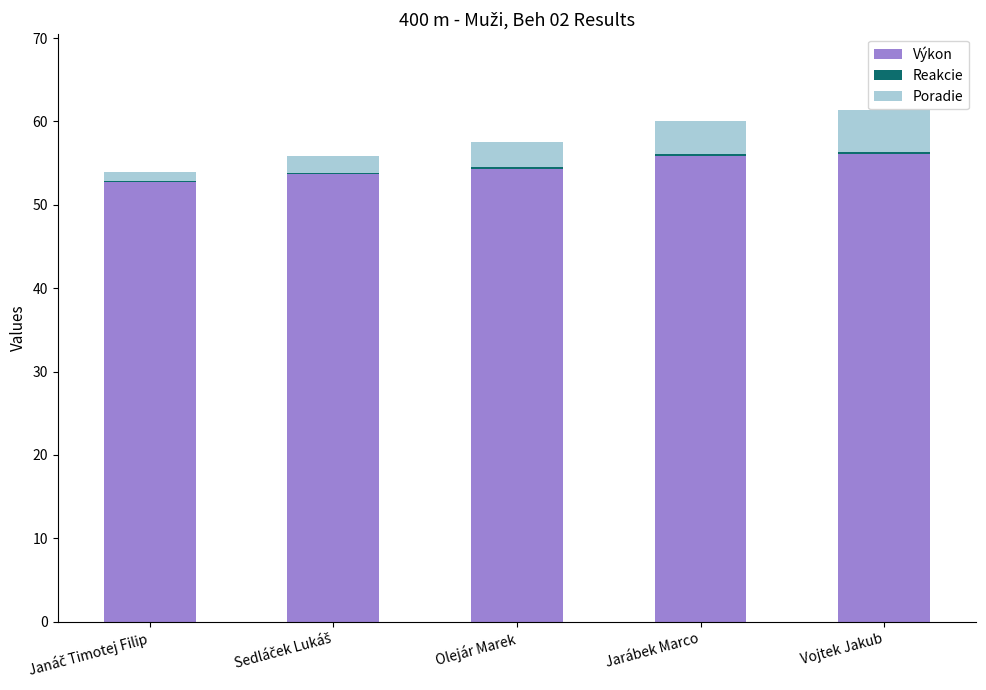

What is the highest value of the Výkon series?

56.1